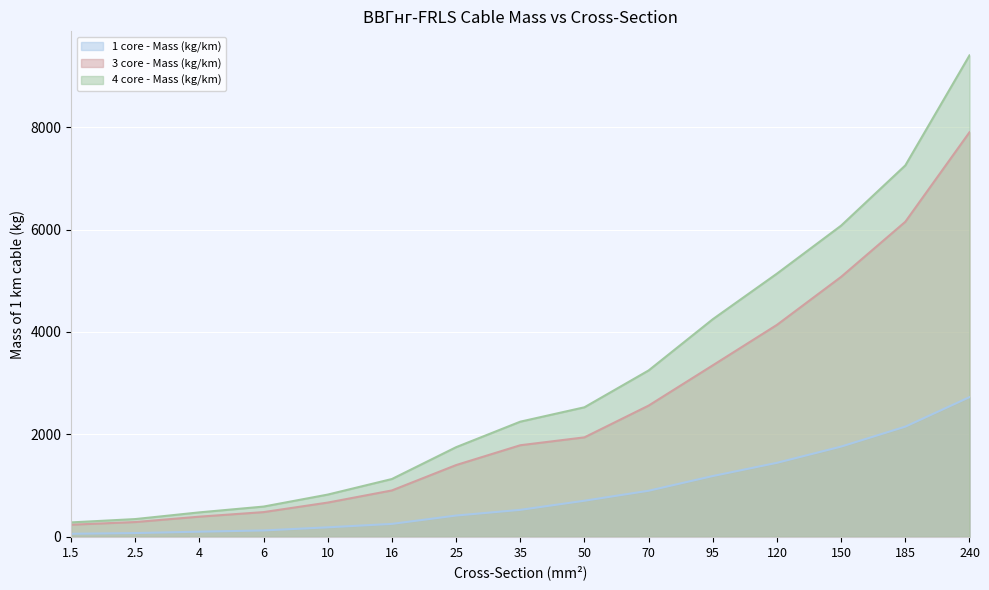

What is the label of the 13th point from the right?

4